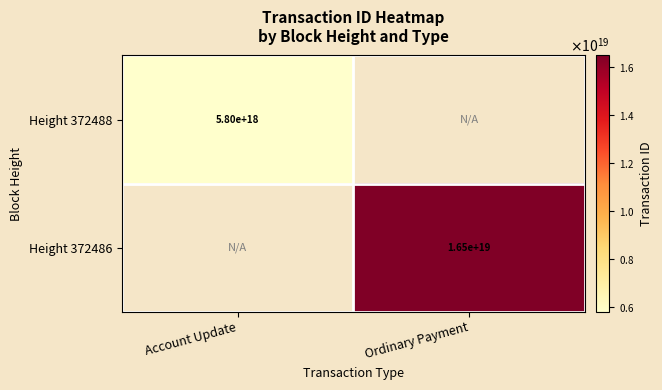

What is the smallest value displayed?

5796340473896810496.0